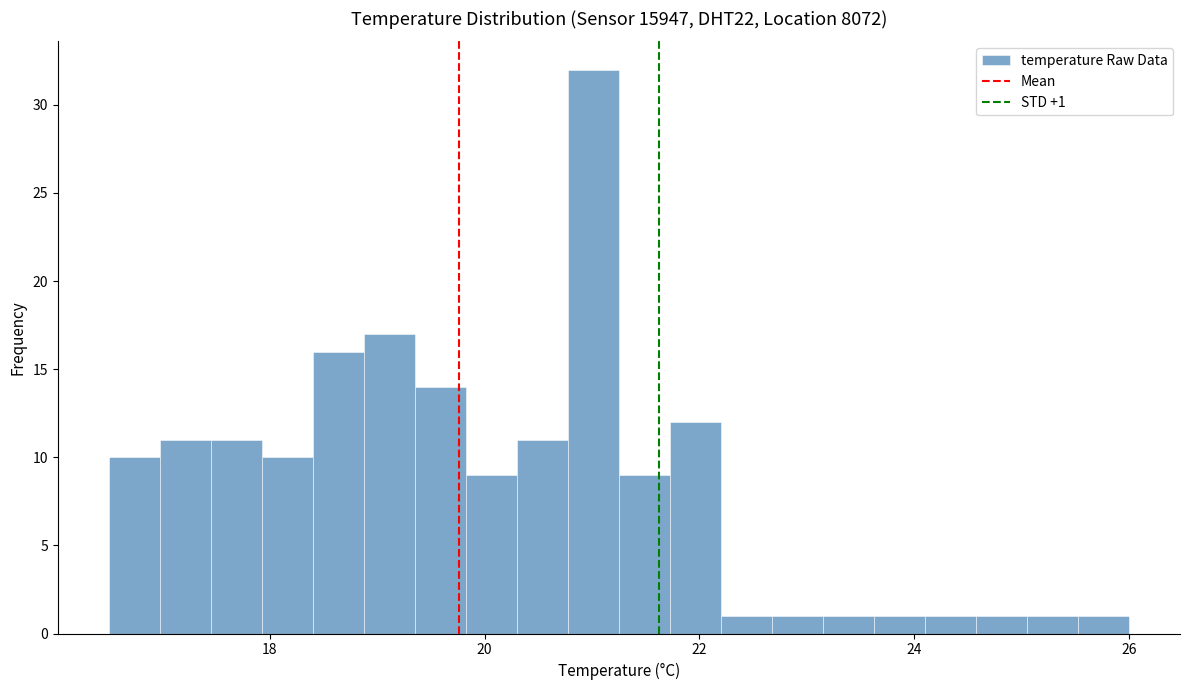

Around what value on the x-axis is the tallest bar? Give the approximate position of its centre, as read against the axis.

21.0